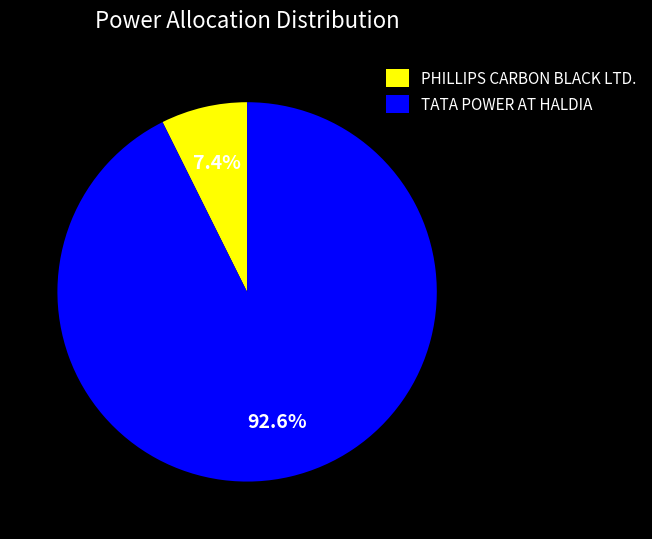

Is PHILLIPS CARBON BLACK LTD. the majority of the pie?

No